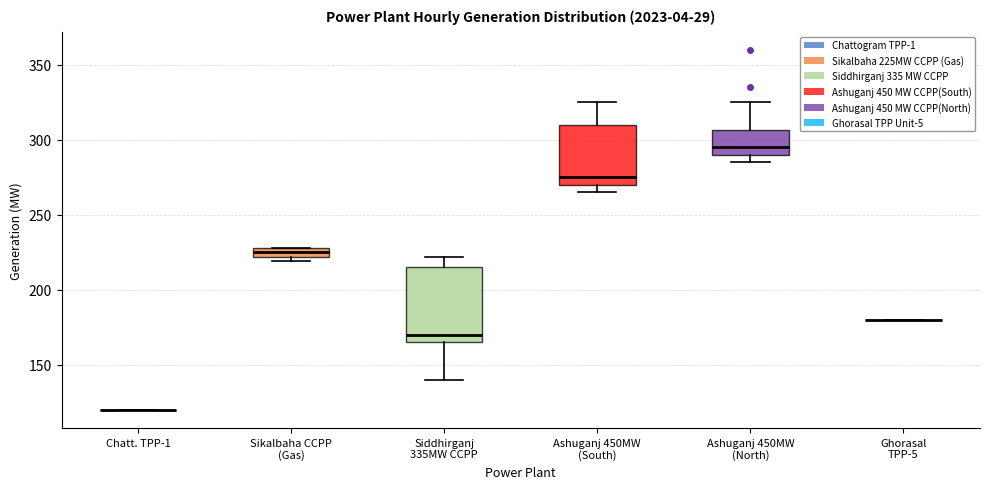

Comparing the boxes themselves (not the whiskers), which one is the tallest?

Siddhirganj 335MW CCPP